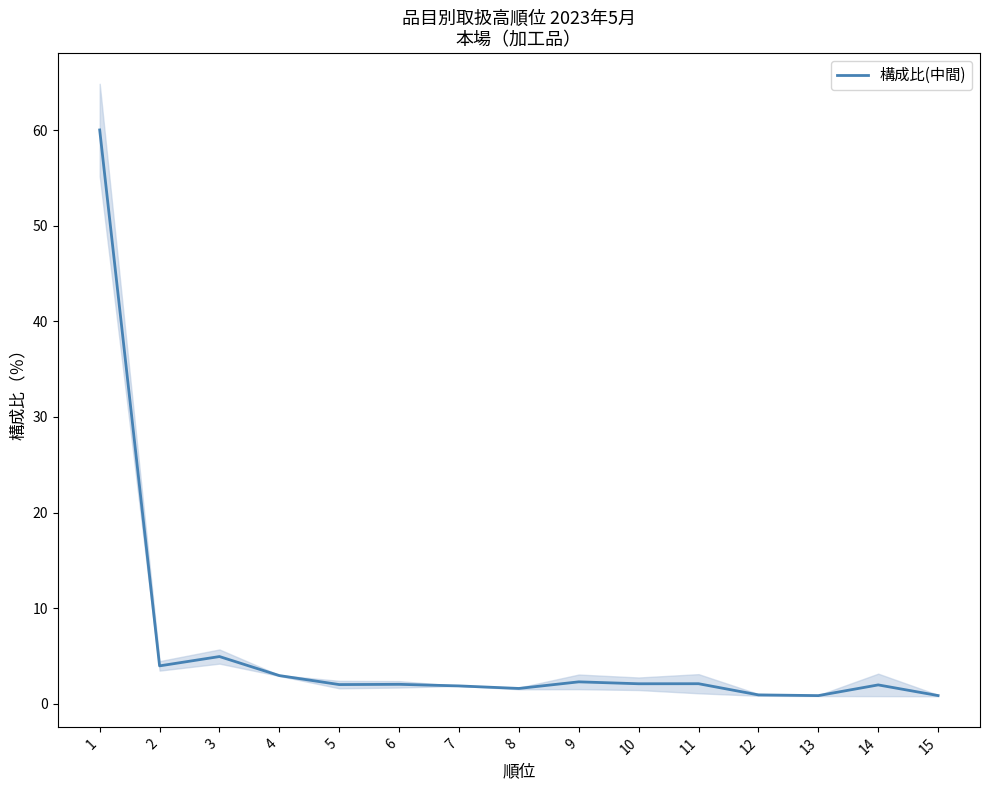

How many points are lower than both their immediate neighbors (excluding endpoints)?

5